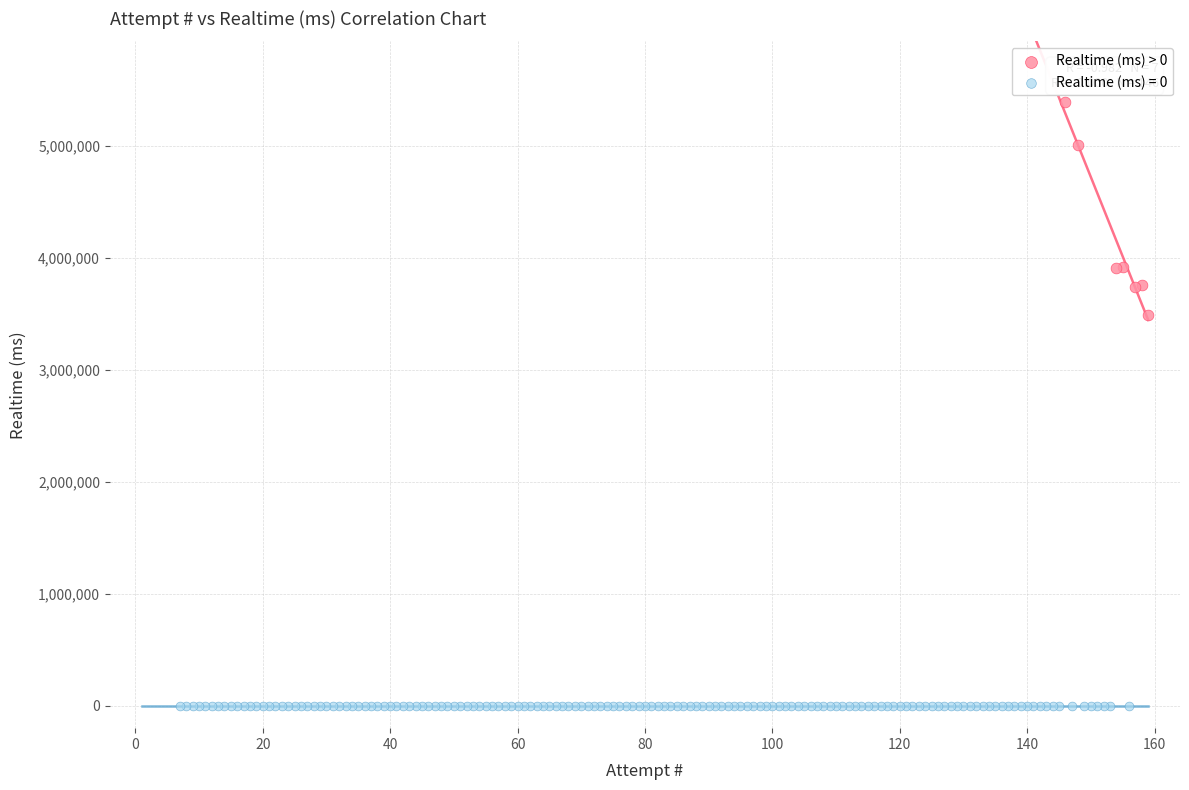

Which series reaches the maximum Y coordinate?

Realtime (ms) > 0